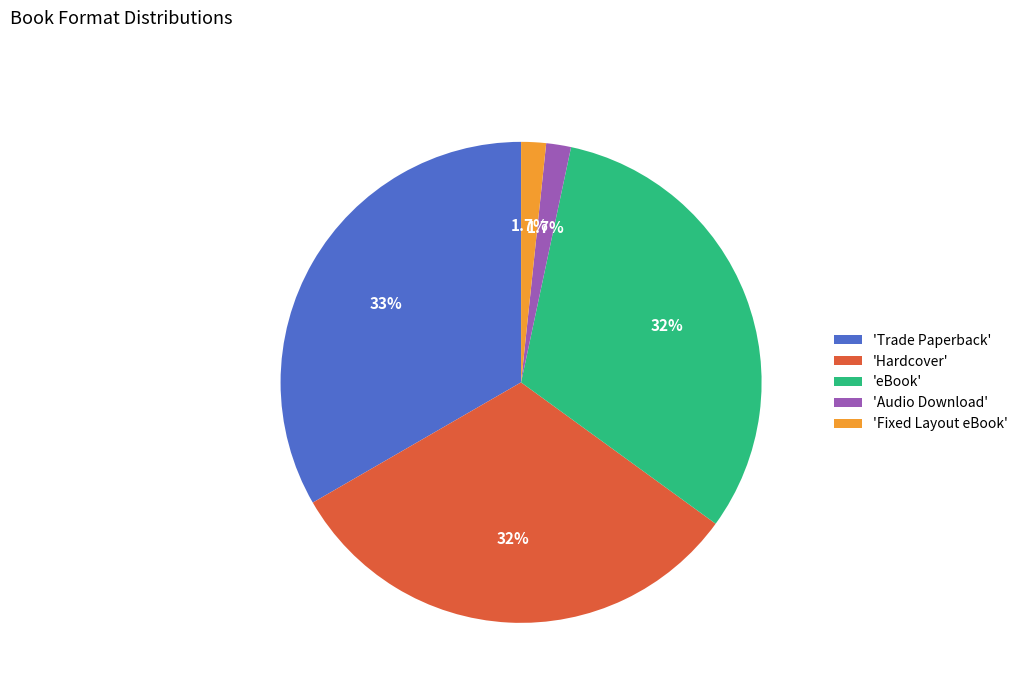

Which has a higher value, 'eBook' or 'Audio Download'?

'eBook'